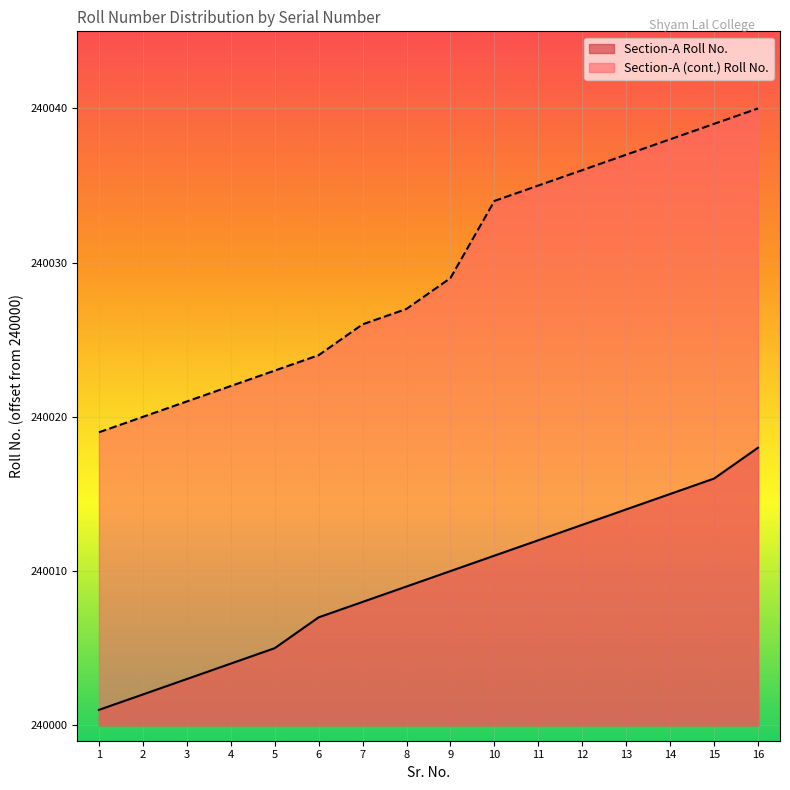

The value of Section-A (cont.) Roll No. at 1 is 19. True or false?

True